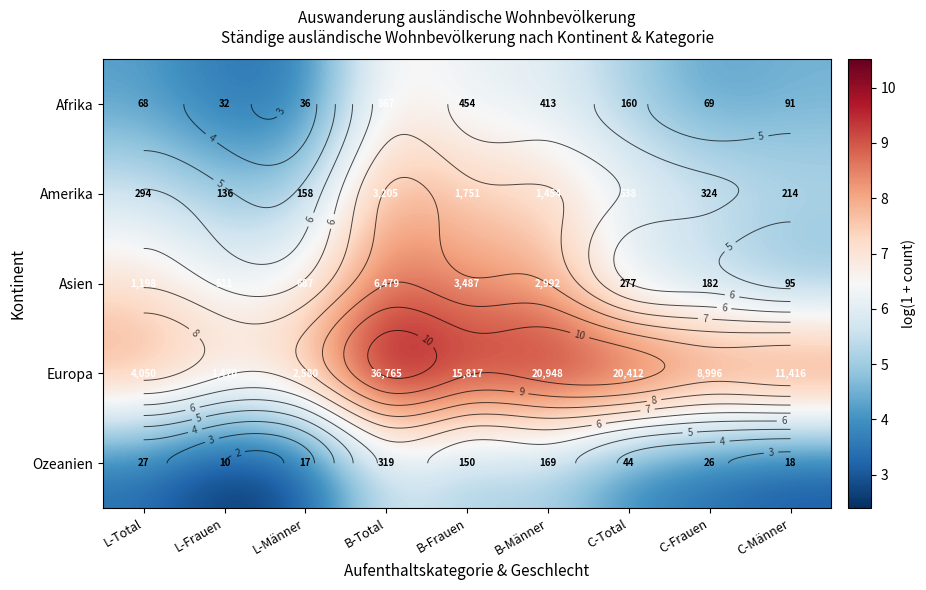

Which series changed the most between L-Frauen and C-Männer?

Europa